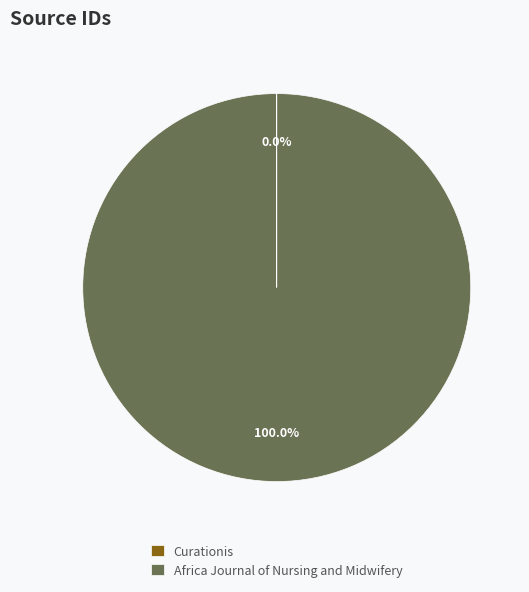

To the nearest percent, what is the difference between the largest and smallest slice percentages?

100%